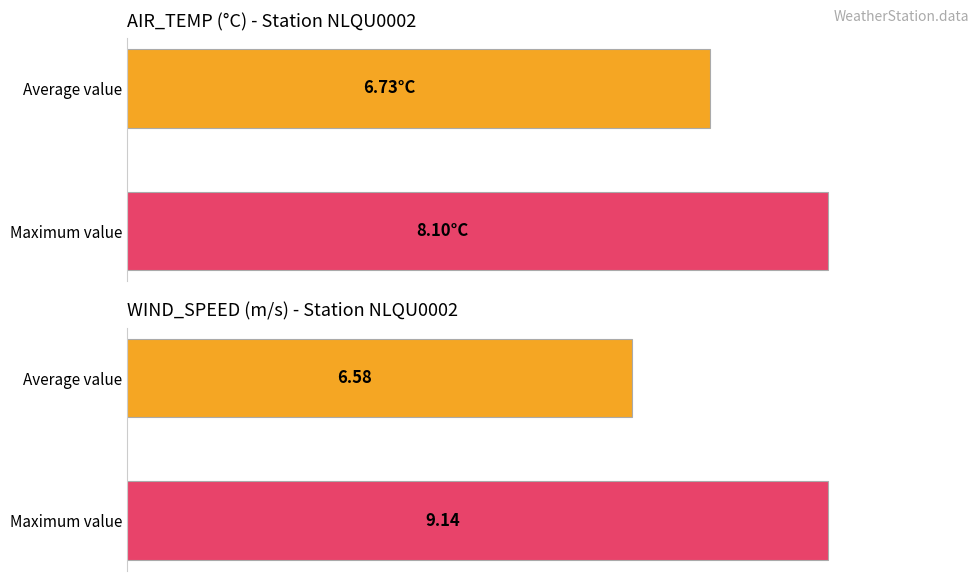

How many bars are there in each group?

2